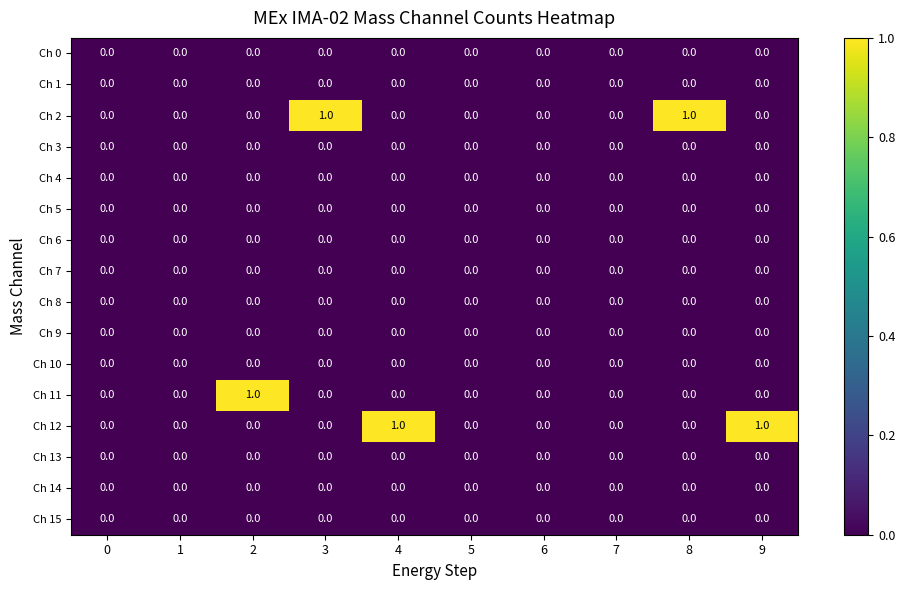

Between 0 and 2, which series saw the biggest shift?

Ch 11